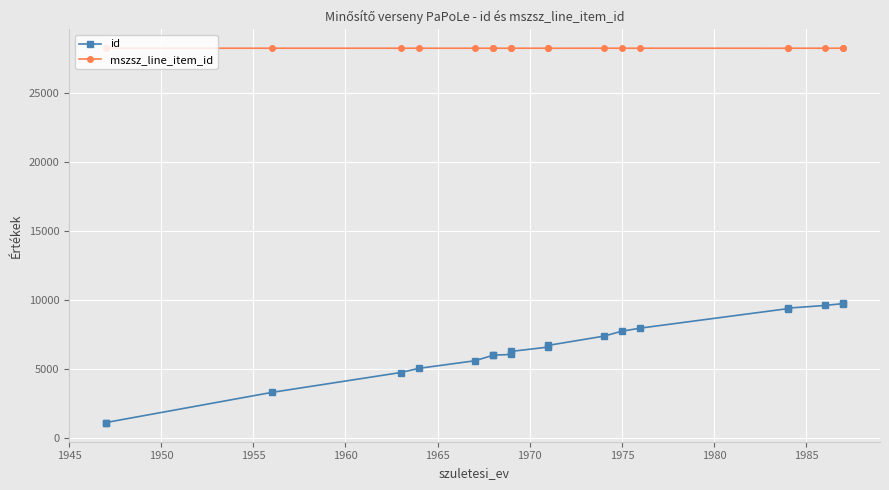

Which series has the largest total across all categories?

mszsz_line_item_id